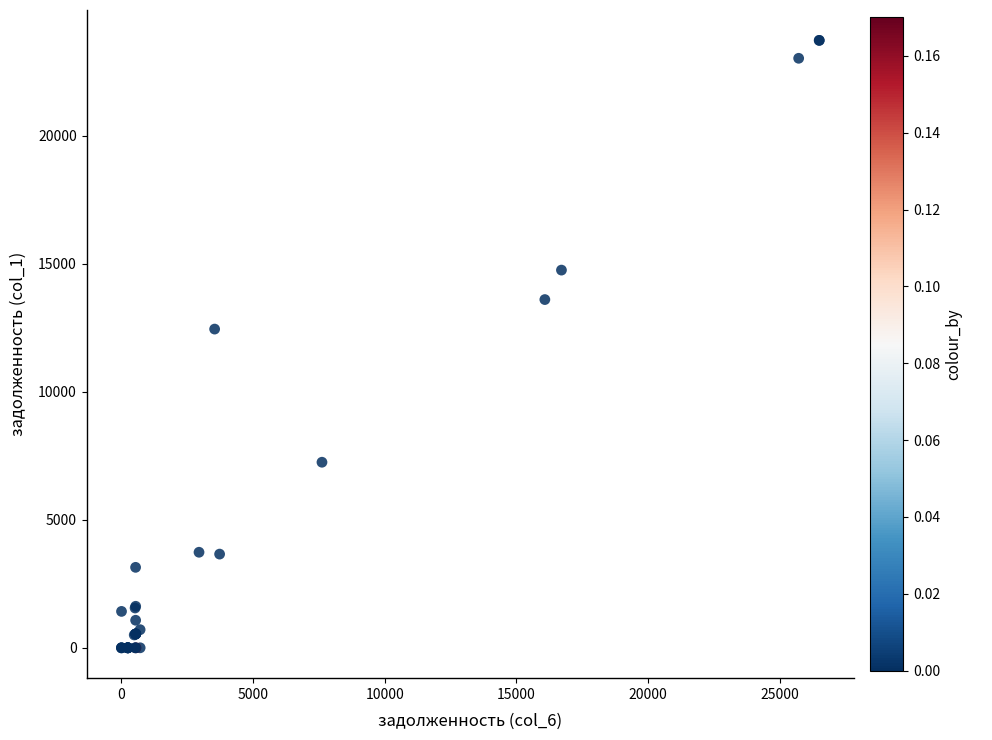

What Y value in the scatter plot is closest to 11862?

12449.0